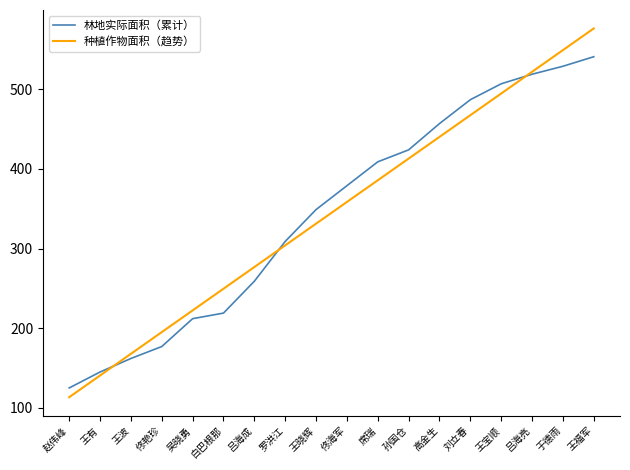

What is the maximum value shown in the chart?

576.5